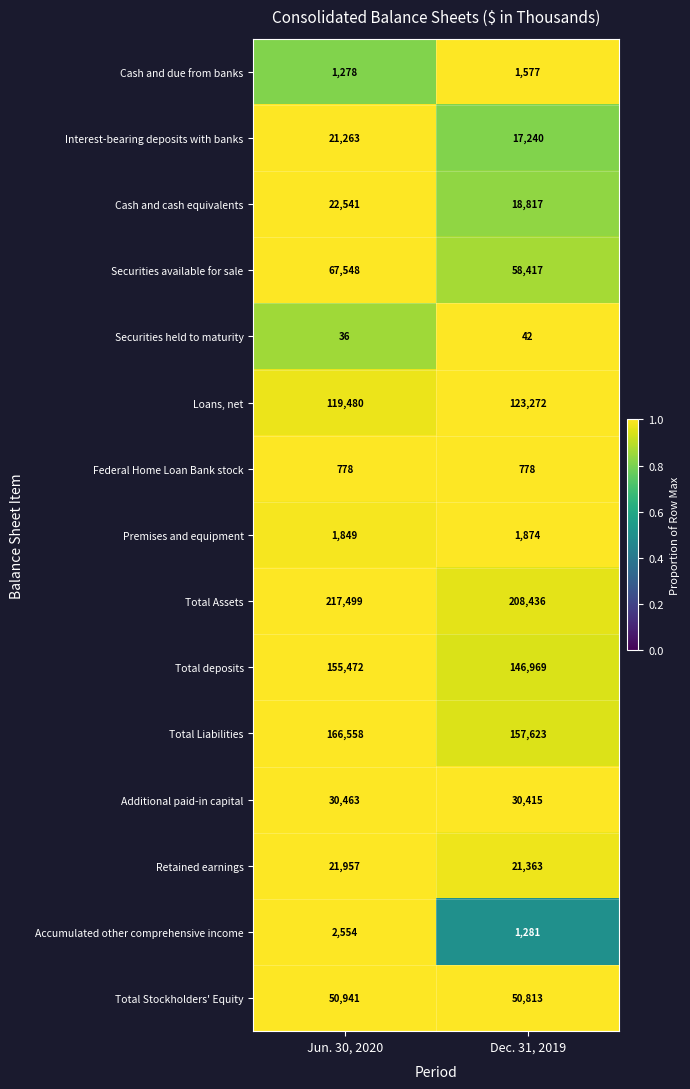

Where is Accumulated other comprehensive income nearest to the value 1917?

Dec. 31, 2019